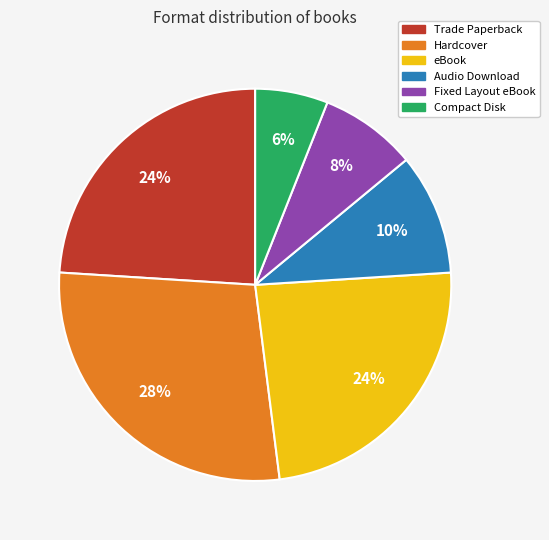

Count the number of slices in the pie.

6